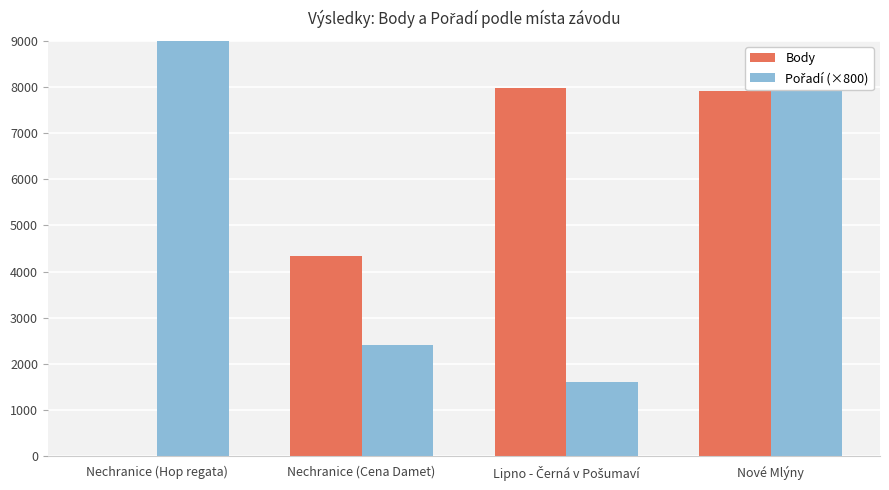

Between Nechranice (Hop regata) and Lipno - Černá v Pošumaví, which is larger?

Lipno - Černá v Pošumaví